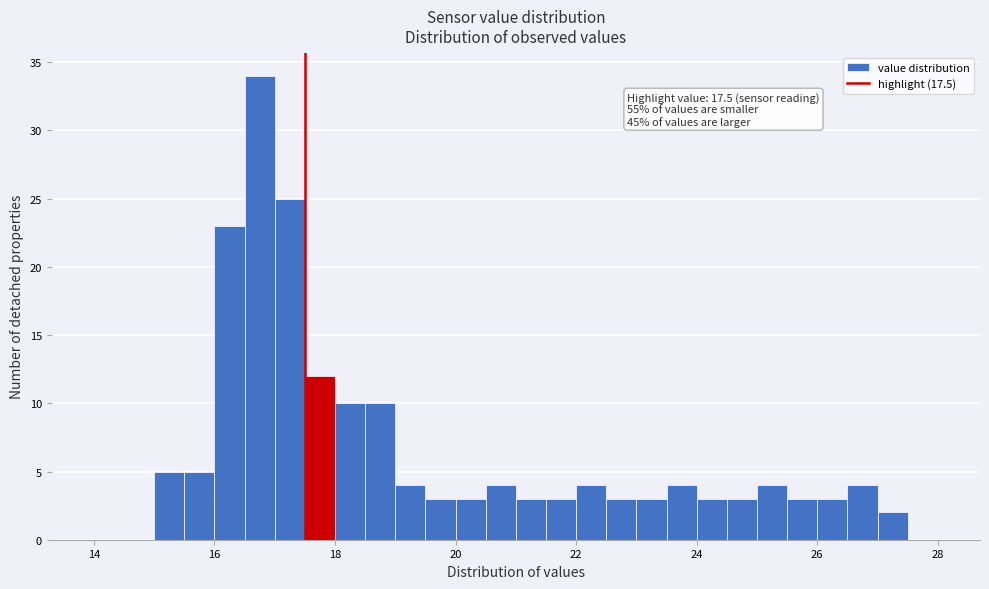

Read against the x-axis, roughly where is the centre of the tallest bar?

16.8